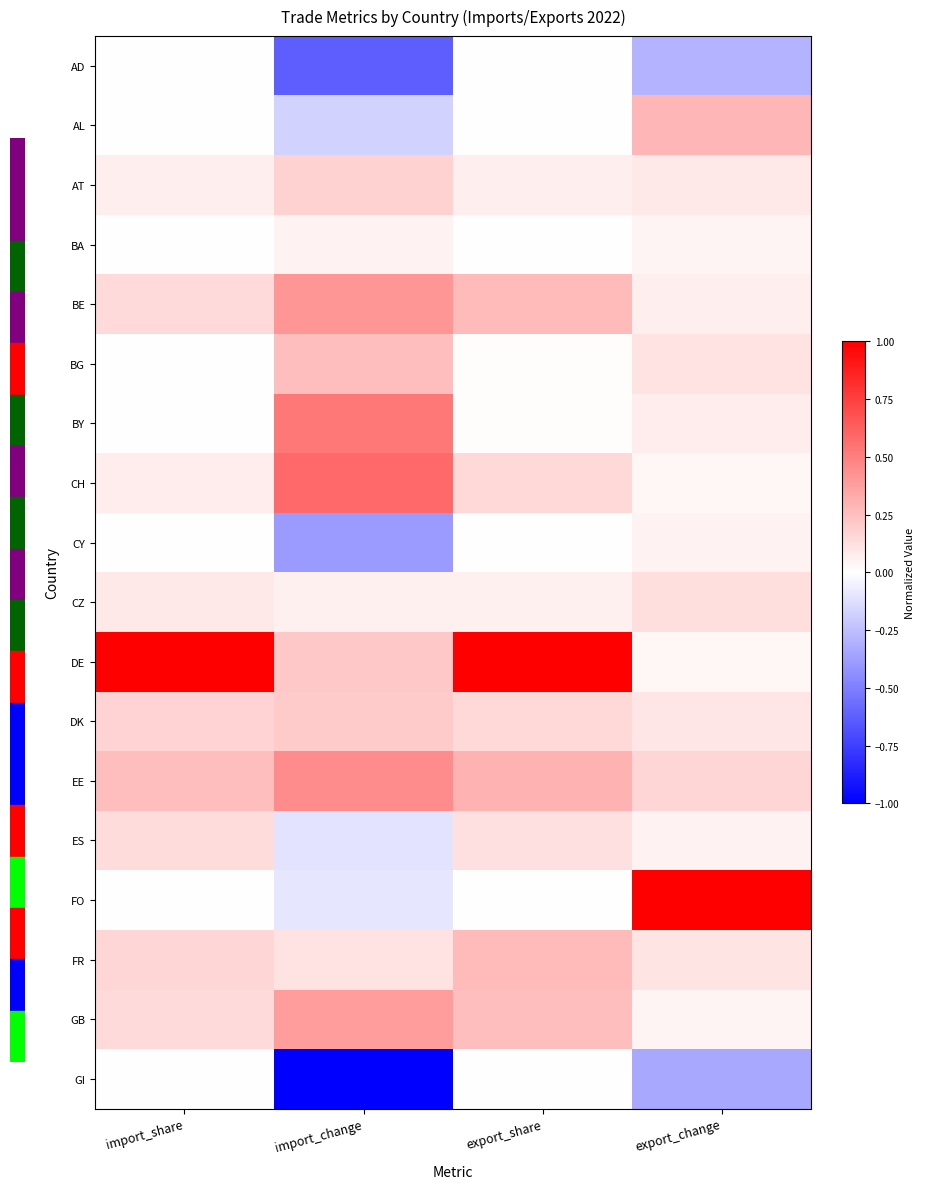

Reading left to right, transcribe all the data shown in this chart.

AD: import_share=0.0	import_change=-0.6	export_share=0.0	export_change=-0.3
AL: import_share=0.0	import_change=-0.2	export_share=0.0	export_change=0.3
AT: import_share=0.1	import_change=0.2	export_share=0.1	export_change=0.1
BA: import_share=0.0	import_change=0.1	export_share=0.0	export_change=0.0
BE: import_share=0.1	import_change=0.4	export_share=0.3	export_change=0.1
BG: import_share=0.0	import_change=0.3	export_share=0.0	export_change=0.1
BY: import_share=0.0	import_change=0.5	export_share=0.0	export_change=0.1
CH: import_share=0.1	import_change=0.6	export_share=0.1	export_change=0.0
CY: import_share=0.0	import_change=-0.4	export_share=0.0	export_change=0.0
CZ: import_share=0.1	import_change=0.1	export_share=0.1	export_change=0.1
DE: import_share=1.0	import_change=0.2	export_share=1.0	export_change=0.0
DK: import_share=0.2	import_change=0.2	export_share=0.1	export_change=0.1
EE: import_share=0.3	import_change=0.5	export_share=0.3	export_change=0.2
ES: import_share=0.1	import_change=-0.1	export_share=0.1	export_change=0.1
FO: import_share=0.0	import_change=-0.1	export_share=0.0	export_change=1.0
FR: import_share=0.2	import_change=0.1	export_share=0.3	export_change=0.1
GB: import_share=0.1	import_change=0.4	export_share=0.3	export_change=0.0
GI: import_share=0.0	import_change=-1.0	export_share=0.0	export_change=-0.3